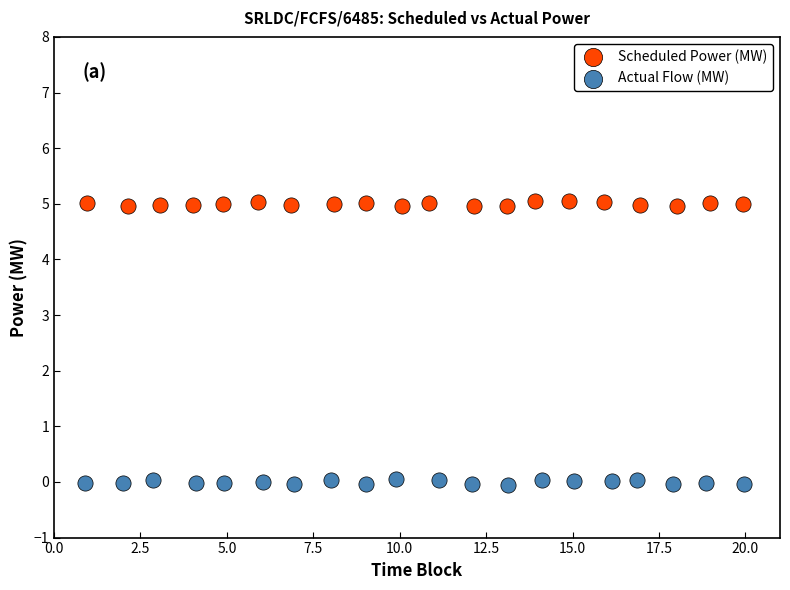

Which series reaches the minimum Y coordinate?

Actual Flow (MW)